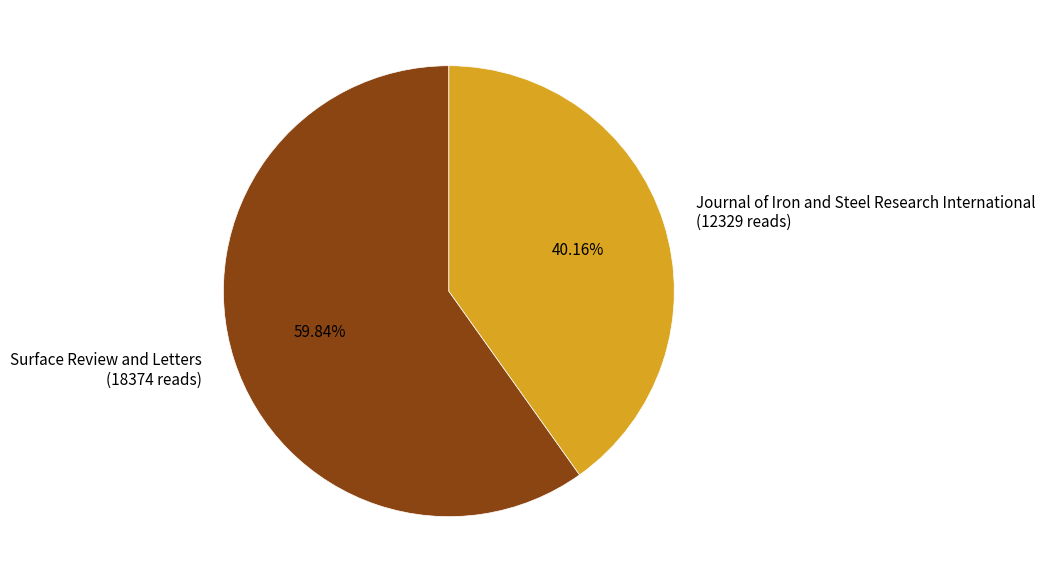

Rank the categories by value from lowest to highest.

Journal of Iron and Steel Research International, Surface Review and Letters